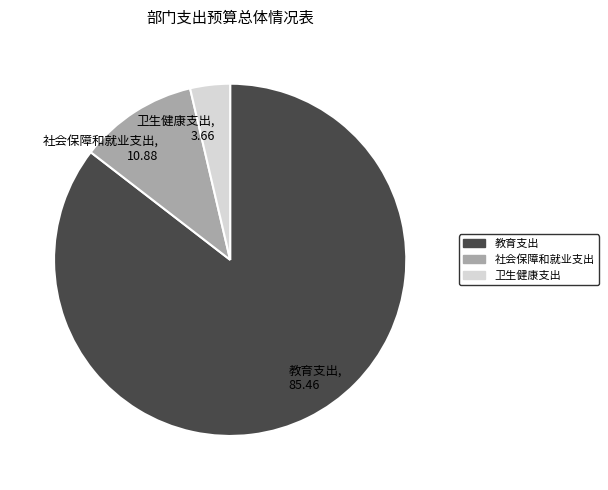

How many segments does this pie chart have?

3